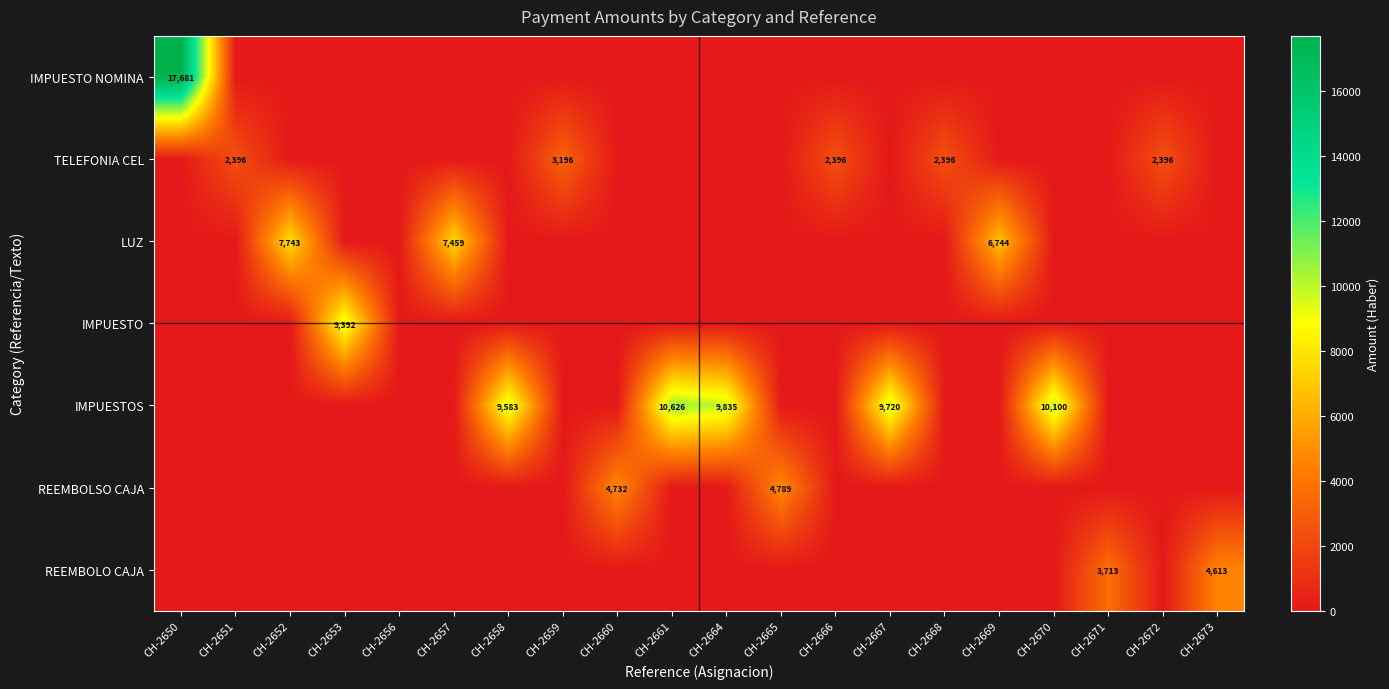

Rank the categories by REEMBOLSO CAJA value from highest to lowest.

CH-2665, CH-2660, CH-2650, CH-2651, CH-2652, CH-2653, CH-2656, CH-2657, CH-2658, CH-2659, CH-2661, CH-2664, CH-2666, CH-2667, CH-2668, CH-2669, CH-2670, CH-2671, CH-2672, CH-2673